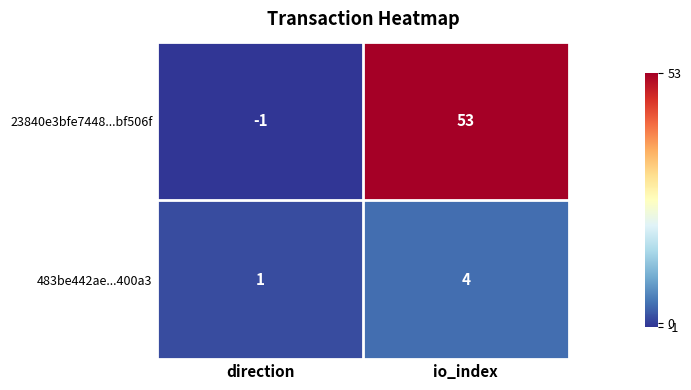

What is the sum of the 23840e3bfe7448...bf506f values at io_index and direction?

52